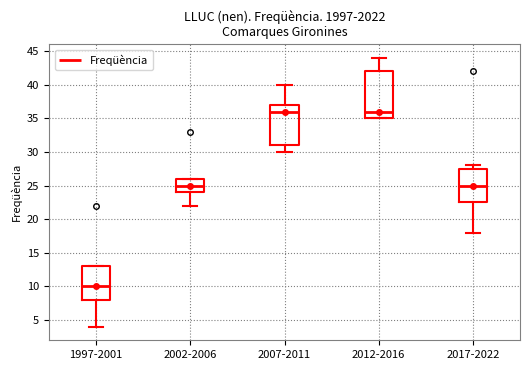

Reading left to right, read every box against the y-axis: the position of its median line, the range the box covers, and the ends of its whiskers. The values are not printed on the chart, so give them approximately, as read against the axis.

1997-2001: median 10.0, box 8.0 to 13.0, whiskers 4.0 to 13.0
2002-2006: median 25.0, box 24.0 to 26.0, whiskers 22.0 to 26.0
2007-2011: median 36.0, box 31.0 to 37.0, whiskers 30.0 to 40.0
2012-2016: median 36.0, box 35.0 to 42.0, whiskers 35.0 to 44.0
2017-2022: median 25.0, box 22.5 to 27.5, whiskers 18.0 to 28.0